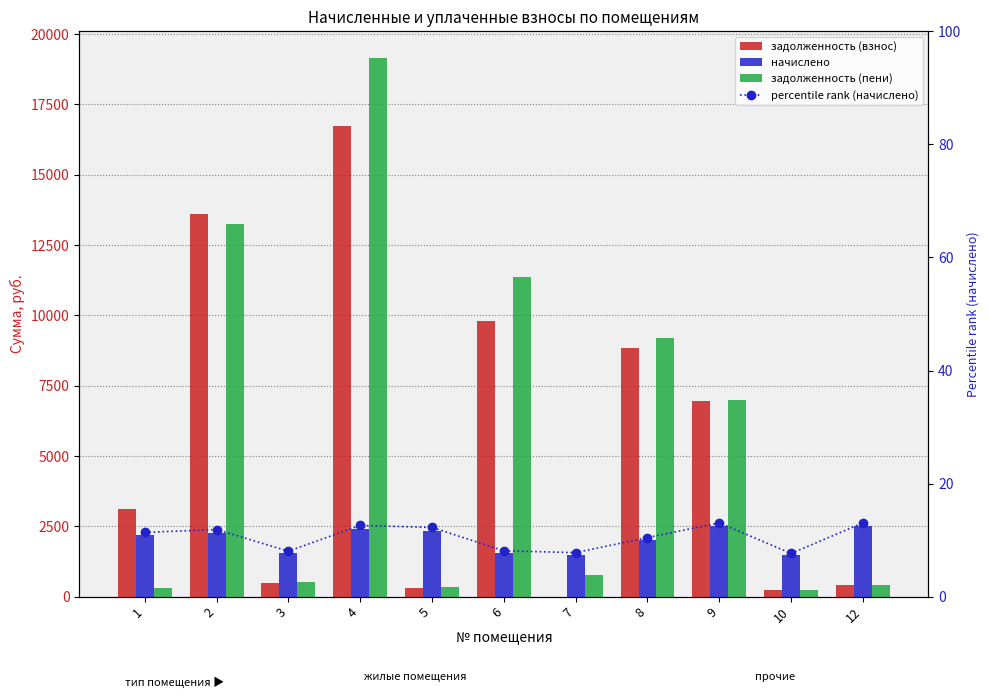

Count the number of data series in this chart.

4